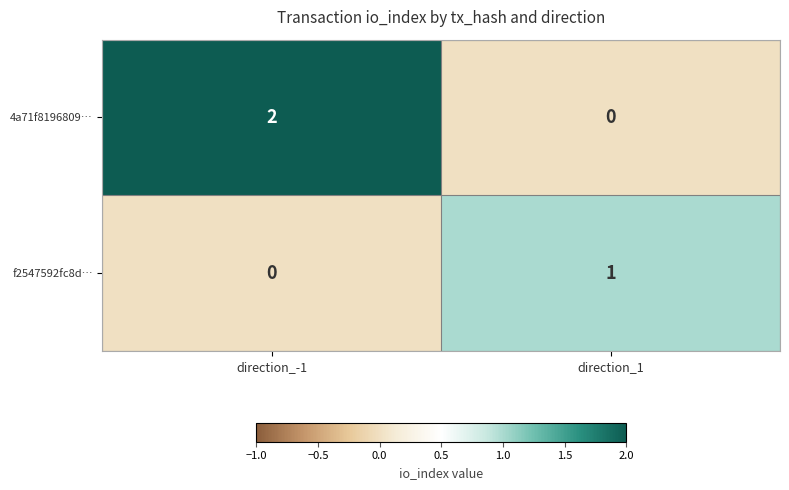

Which category has the highest value across all series?

direction_-1